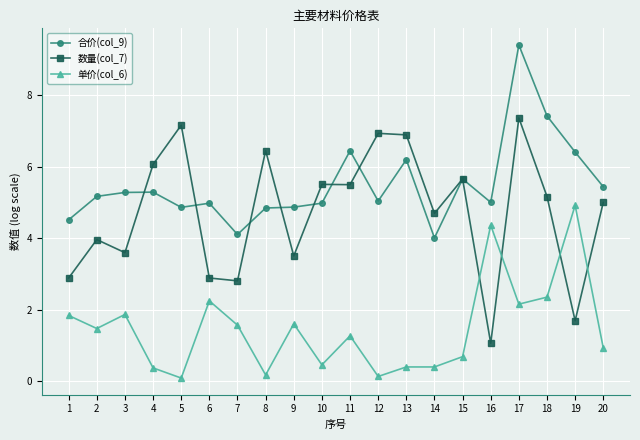

Rank the series by their average value, from lowest to highest.

单价(col_6), 数量(col_7), 合价(col_9)